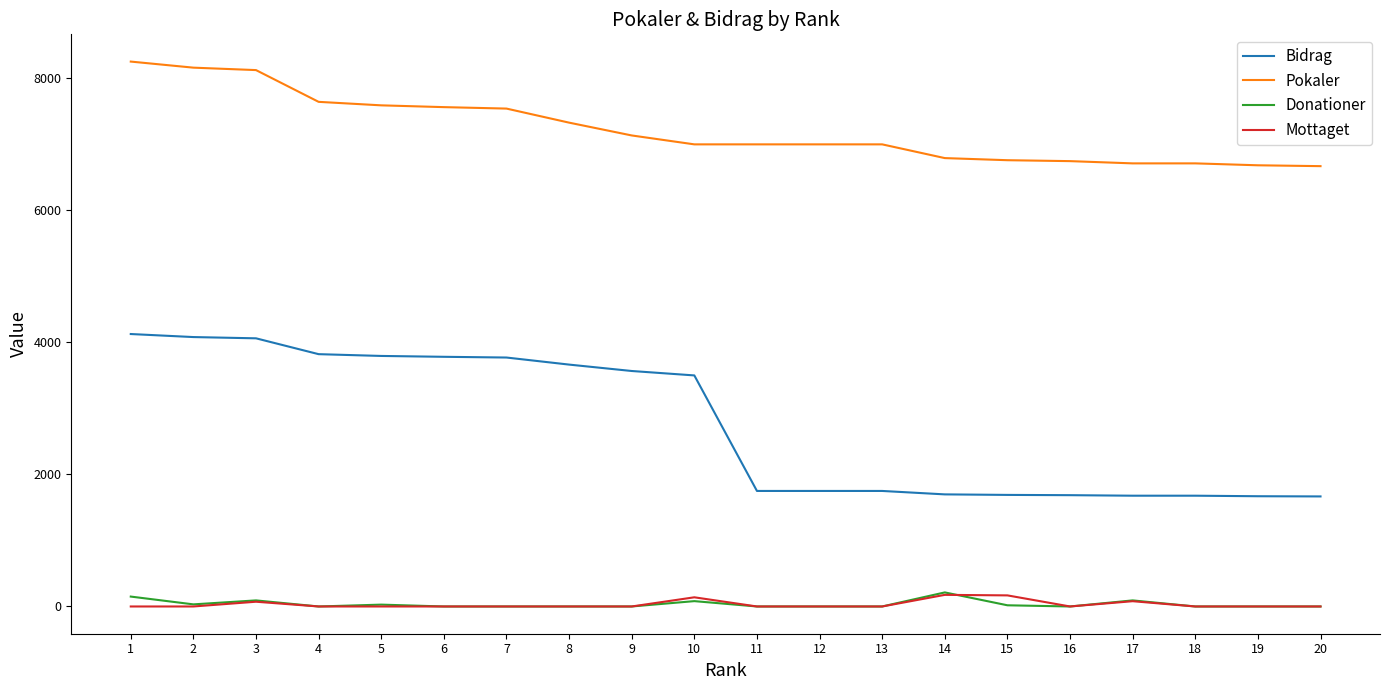

Is it true that Mottaget equals 168 at 15?

True